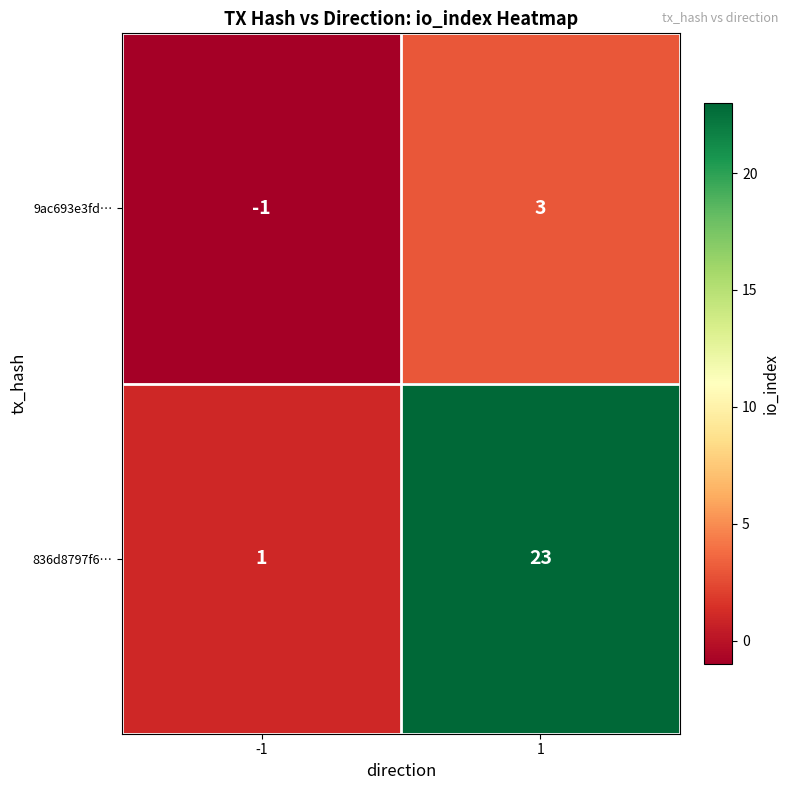

Which series has the largest total across all categories?

836d8797f6…